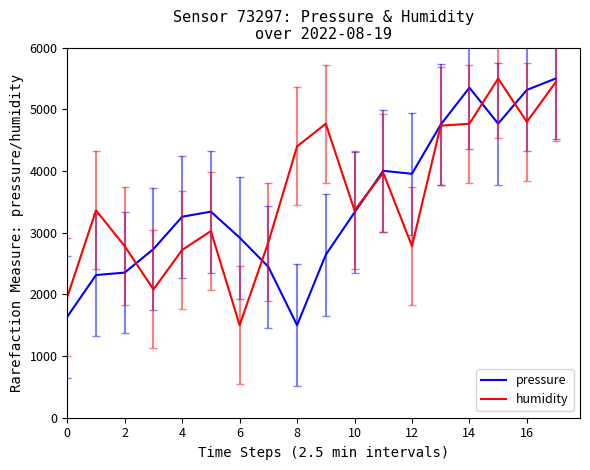

After their last crossing, which series has the higher values: humidity or pressure?

pressure